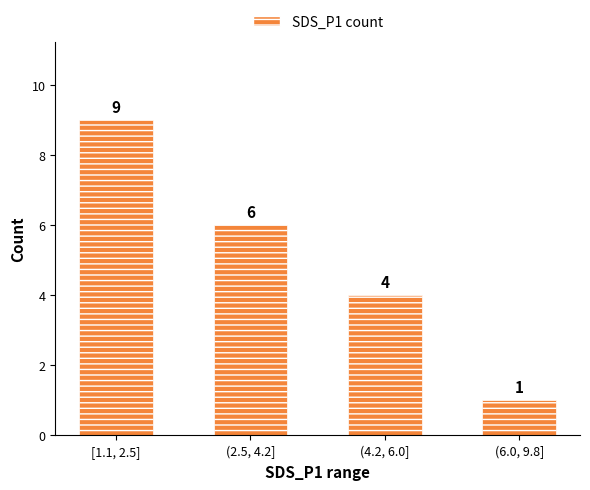

True or false: the data shows 6 at (2.5, 4.2].

True